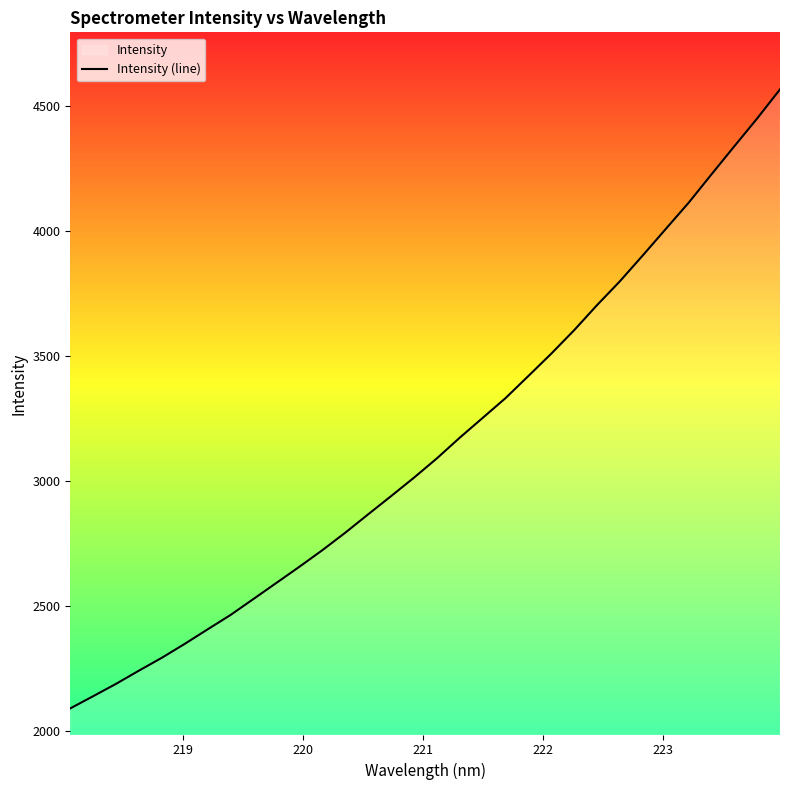

What is the smallest value displayed?

2089.5